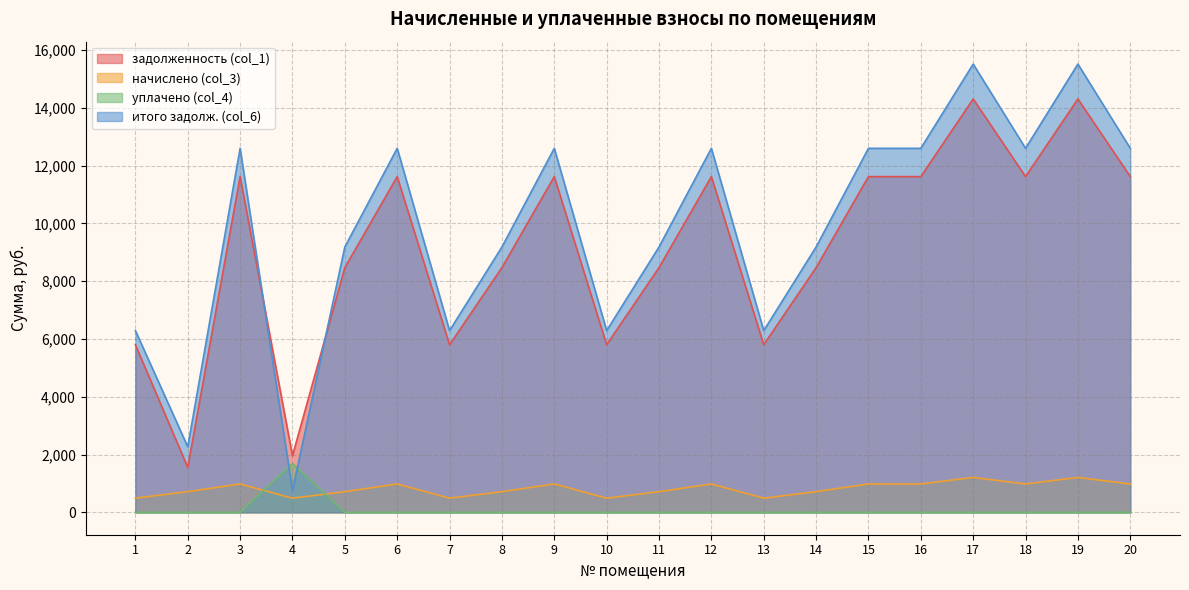

How many values in the начислено (col_3) series are below 980?

10